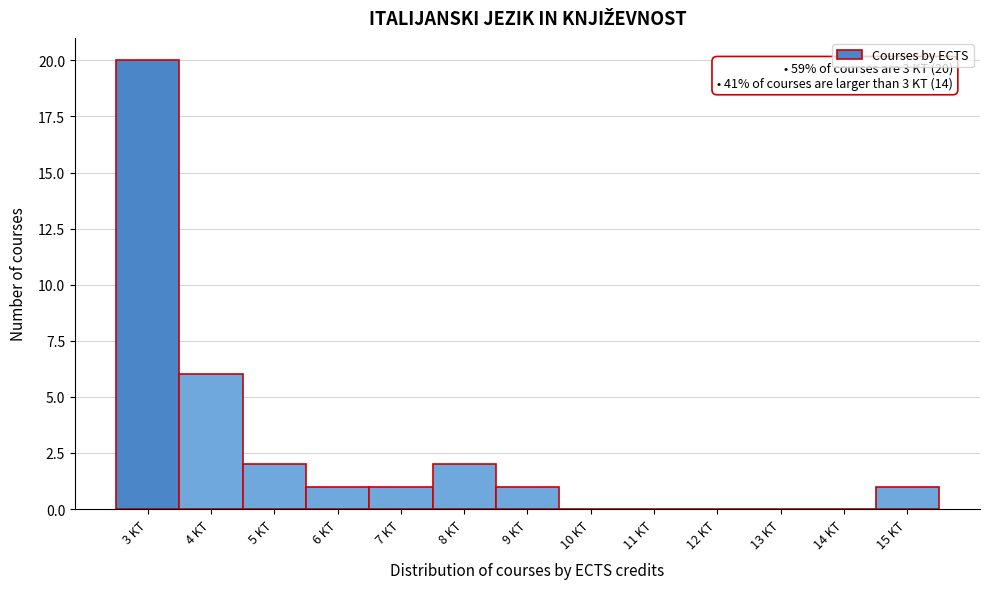

Over which range of the x-axis is the bar tallest?

2.5 to 3.5